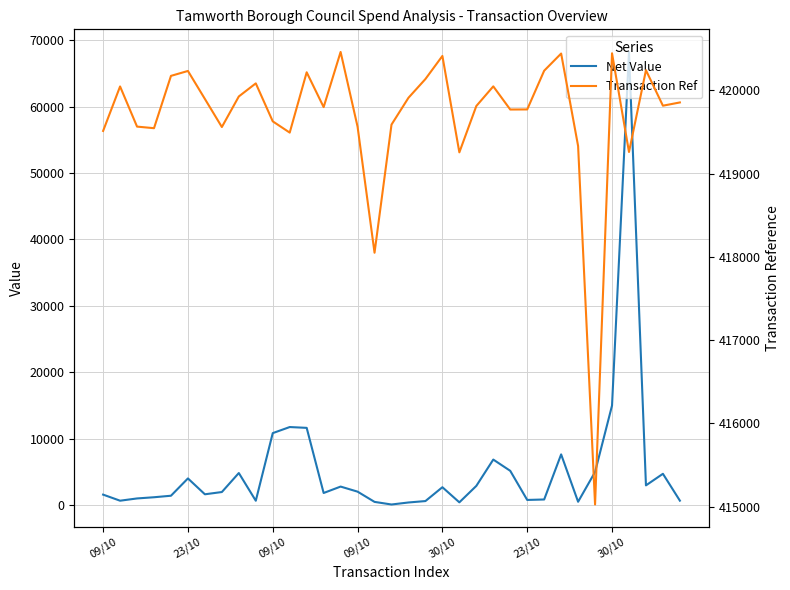

Is it true that Net Value equals 2708.9 at 30/10?

True